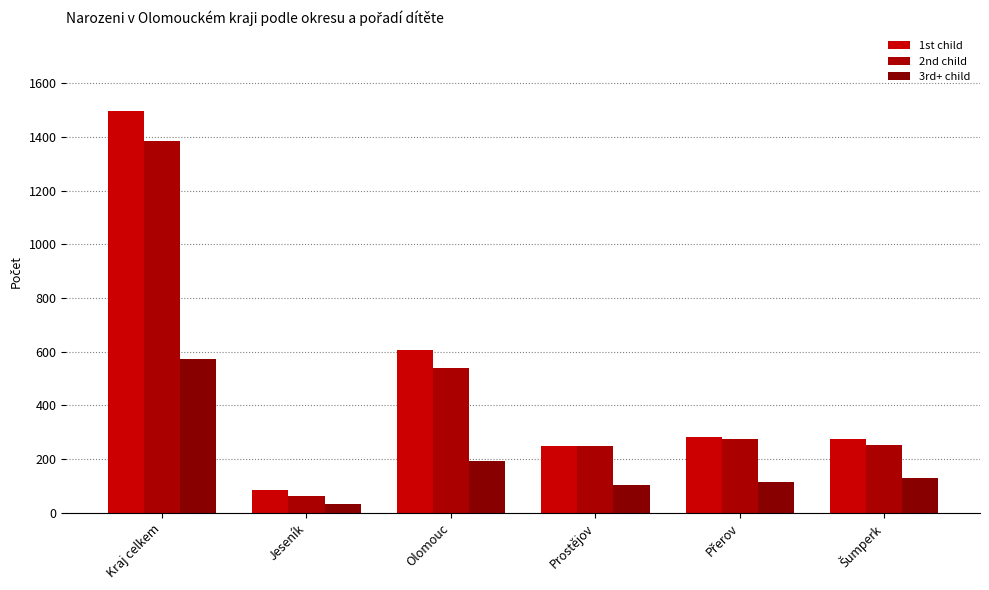

How many bars are there in each group?

3